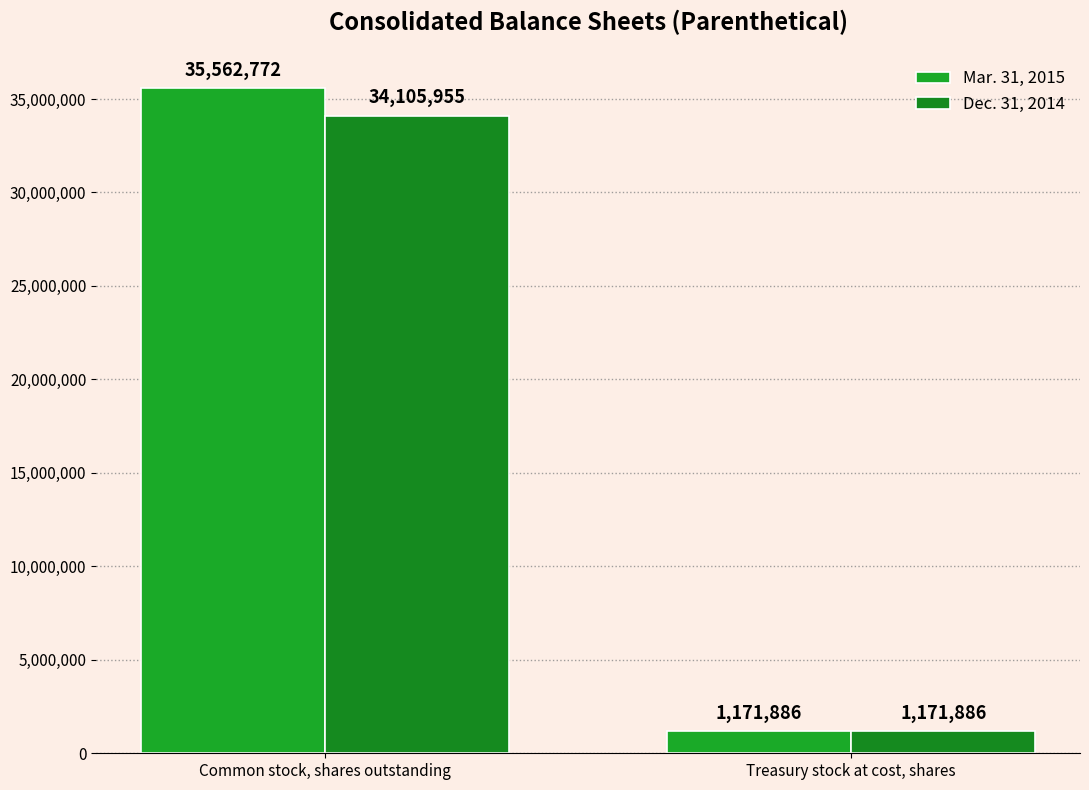

What are all the series names shown in the legend?

Mar. 31, 2015, Dec. 31, 2014